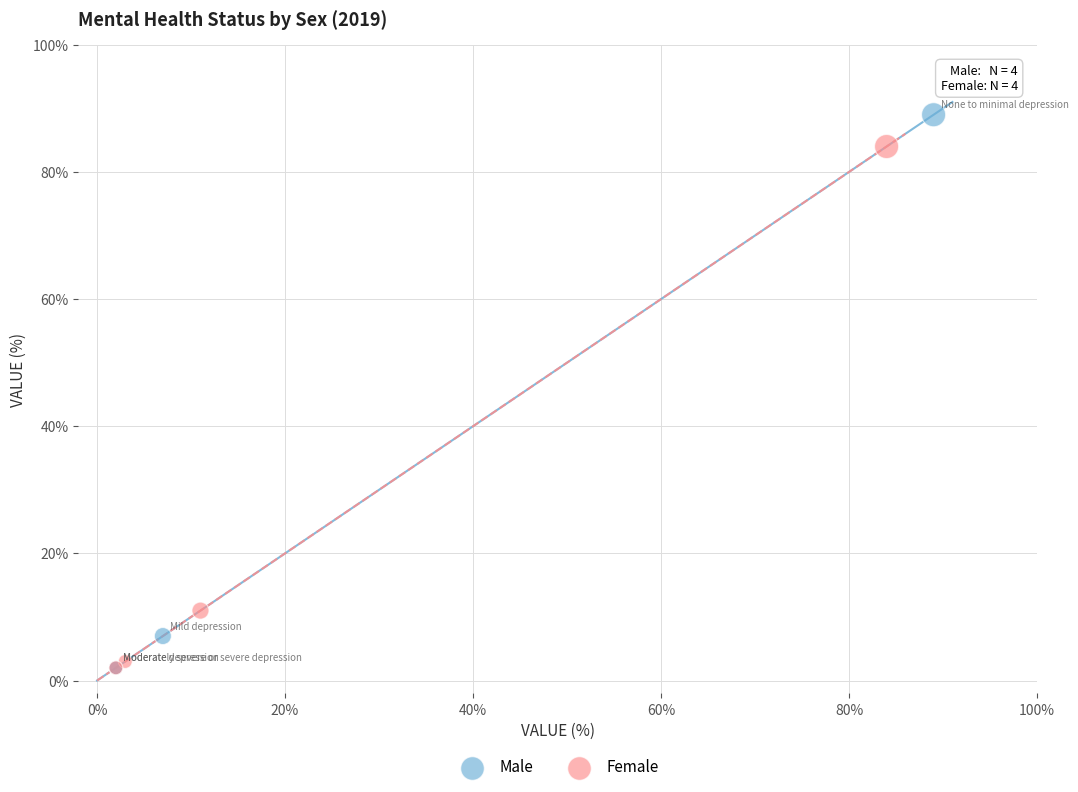

Which series reaches the maximum Y coordinate?

Male